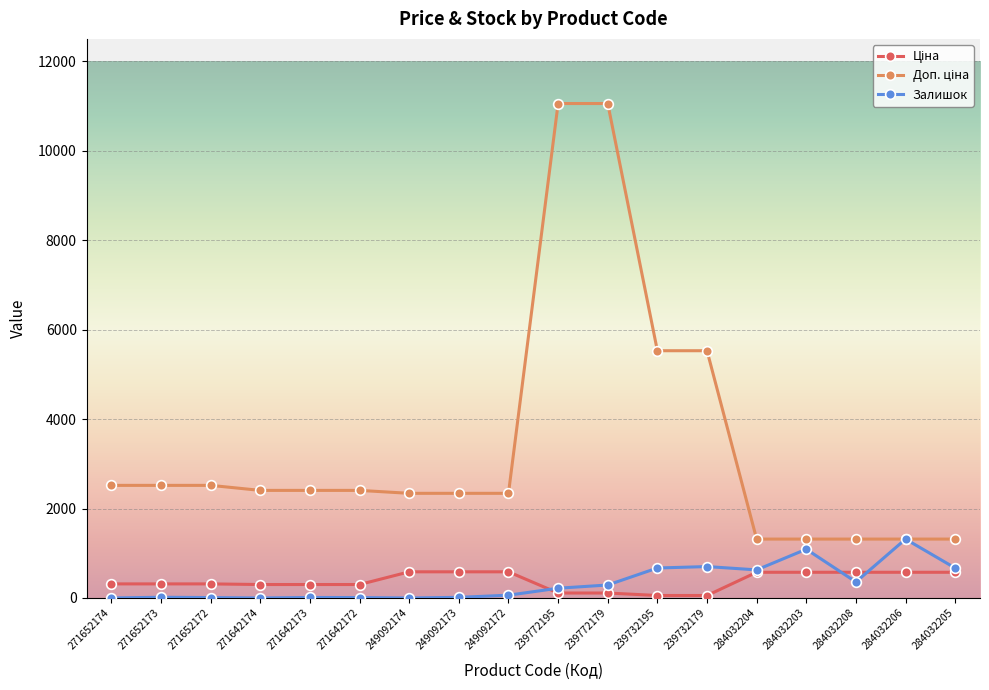

What is the sum of the Залишок values at 271642174 and 239732195?

670.0